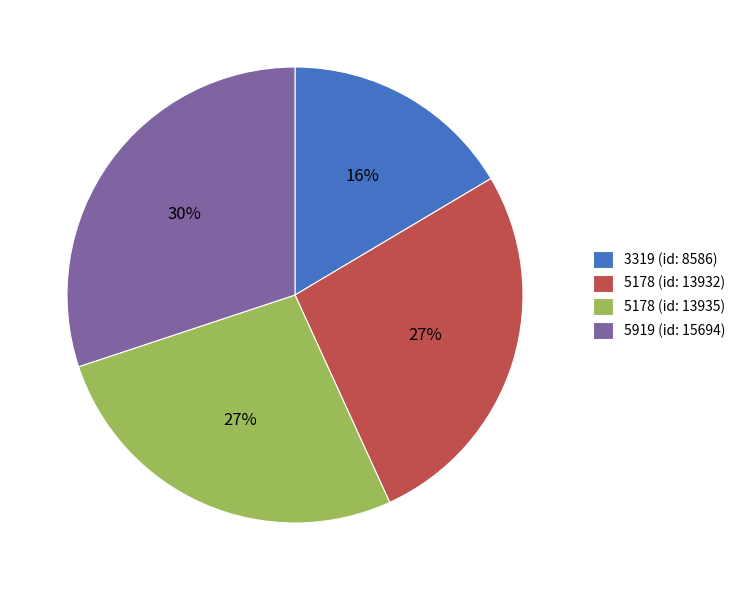

To the nearest percent, what percentage of the pie is 5178 (id: 13932)?

27%